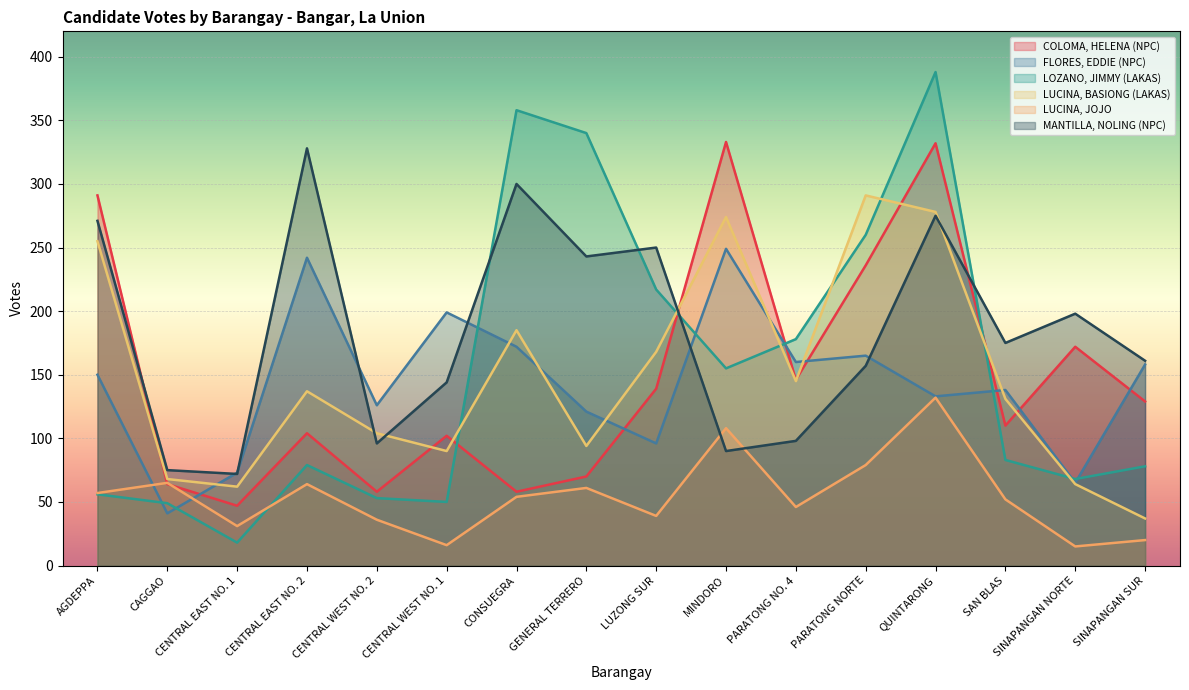

What is the label of the 1st point from the left?

AGDEPPA